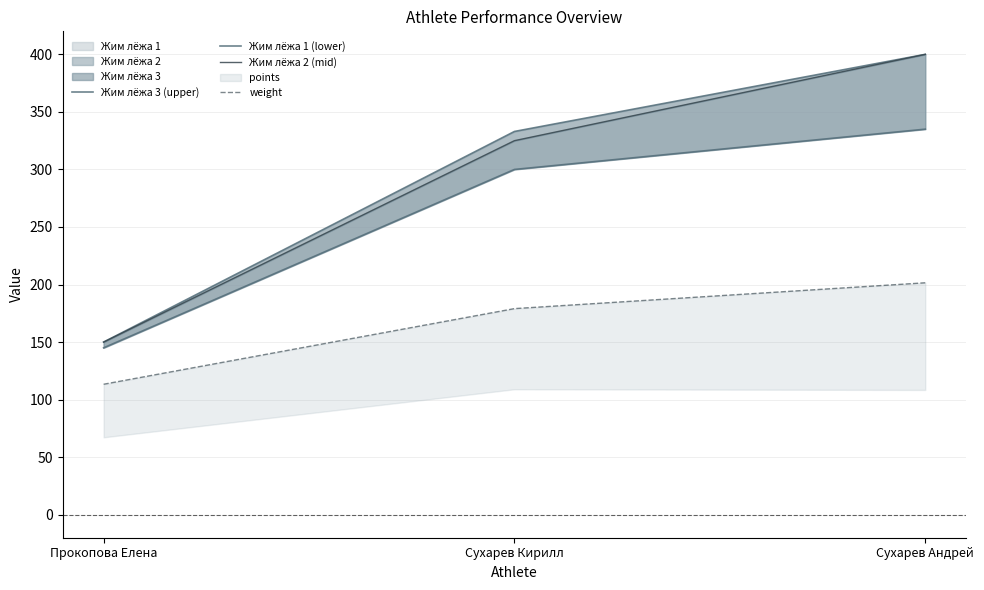

What is the value of the Жим лёжа 3 (upper) point at the 1st from the left?

150.0